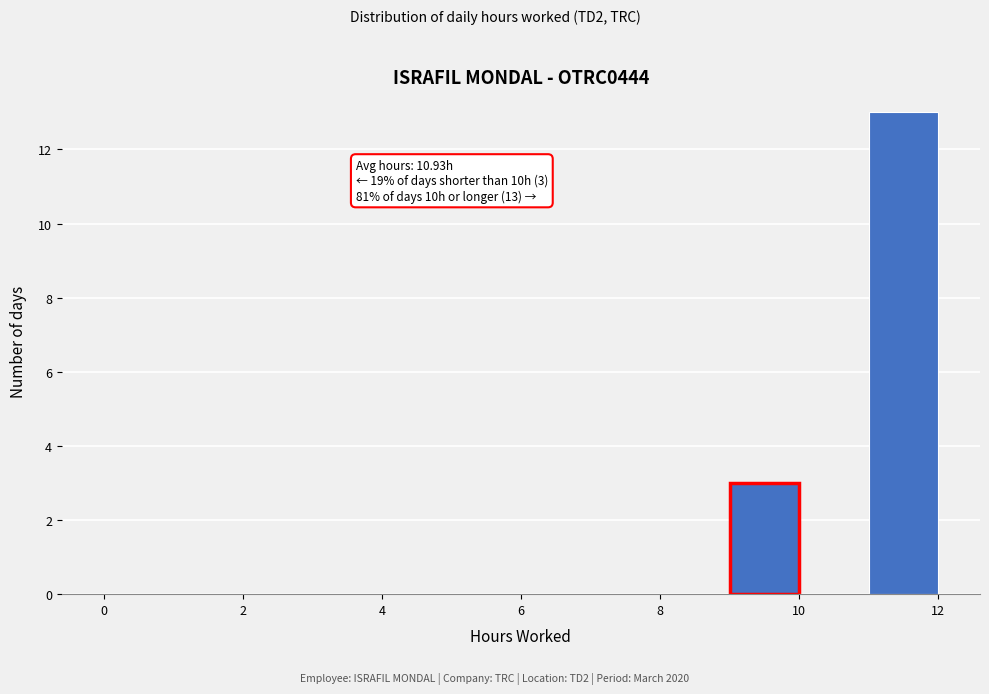

Over which range of the x-axis is the bar tallest?

11 to 12